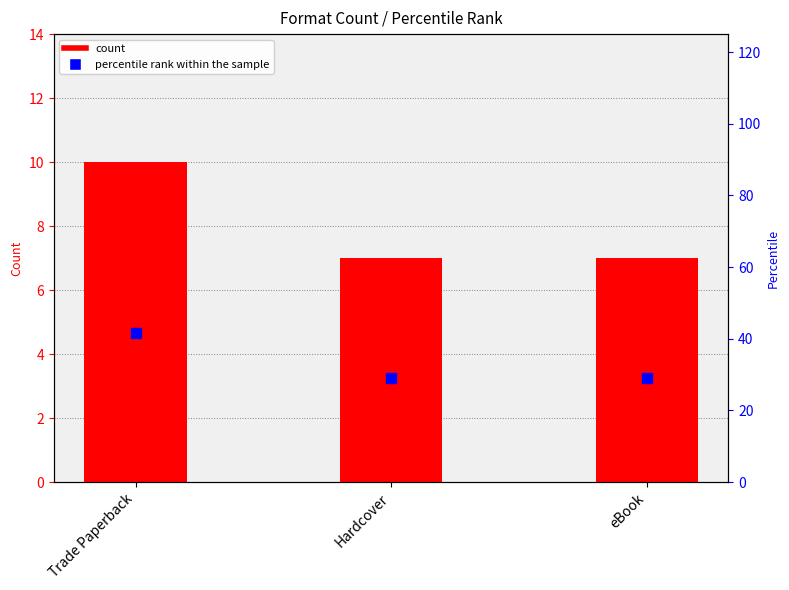

Which series reaches the minimum Y coordinate?

count